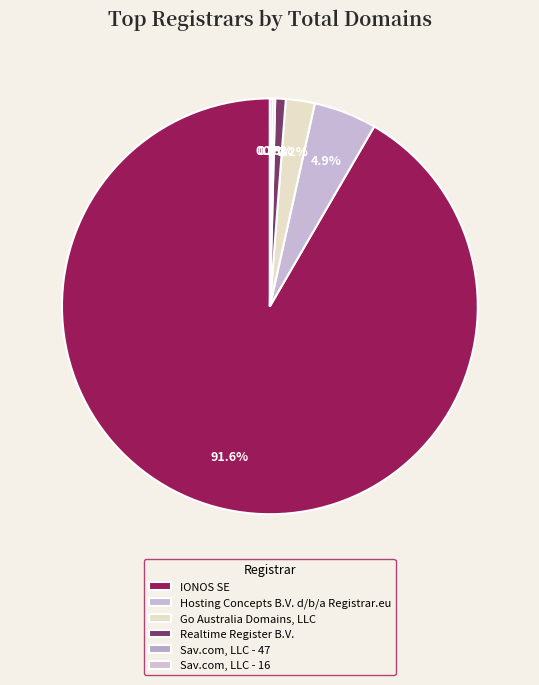

What is the smallest slice in the pie chart?

Sav.com, LLC - 47